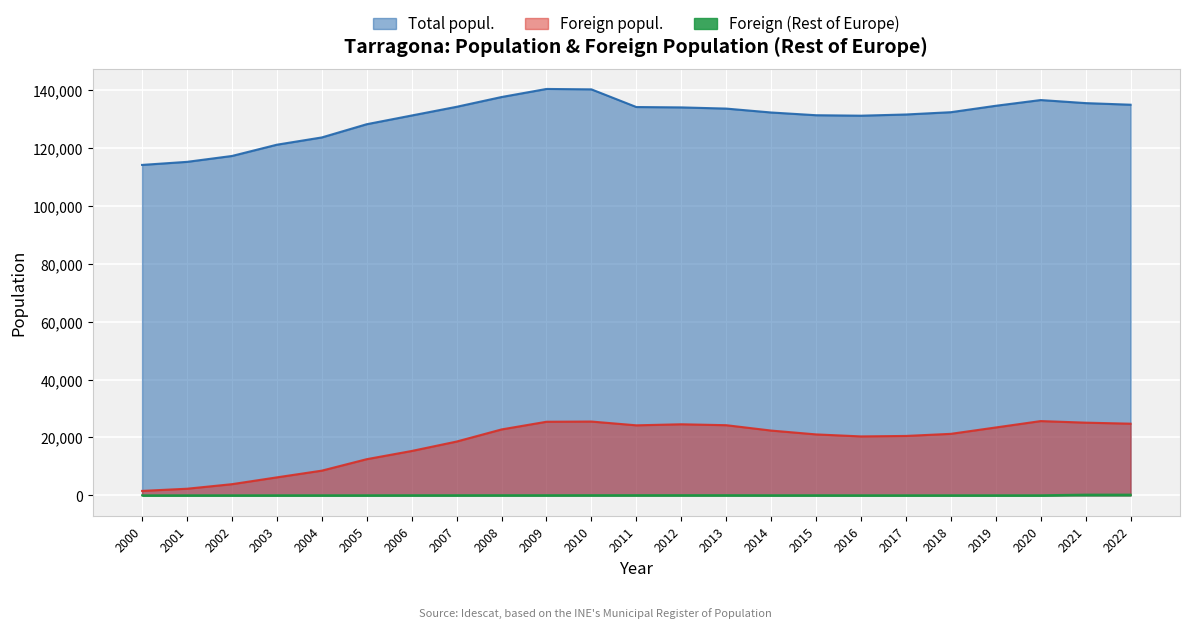

Reading left to right, extract all data points from this chart.

Total popul.: 2000=114097	2001=115153	2002=117184	2003=121076	2004=123584	2005=128152	2006=131158	2007=134163	2008=137536	2009=140323	2010=140184	2011=134085	2012=133954	2013=133545	2014=132199	2015=131255	2016=131094	2017=131507	2018=132299	2019=134515	2020=136496	2021=135436	2022=134883
Foreign popul.: 2000=1547	2001=2296	2002=3869	2003=6222	2004=8540	2005=12501	2006=15329	2007=18585	2008=22768	2009=25423	2010=25494	2011=24191	2012=24550	2013=24235	2014=22379	2015=21055	2016=20363	2017=20520	2018=21250	2019=23449	2020=25654	2021=25110	2022=24757
Foreign (Rest of Europe): 2000=28	2001=34	2002=35	2003=42	2004=43	2005=46	2006=60	2007=62	2008=68	2009=66	2010=74	2011=77	2012=79	2013=75	2014=55	2015=54	2016=38	2017=35	2018=36	2019=39	2020=40	2021=252	2022=256